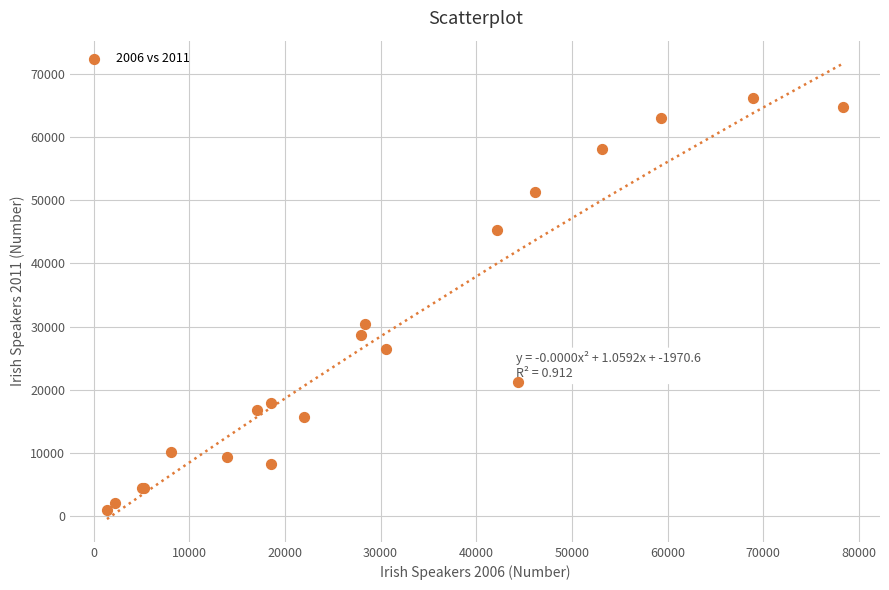

What Y value in the scatter plot is closest to 33572?

30416